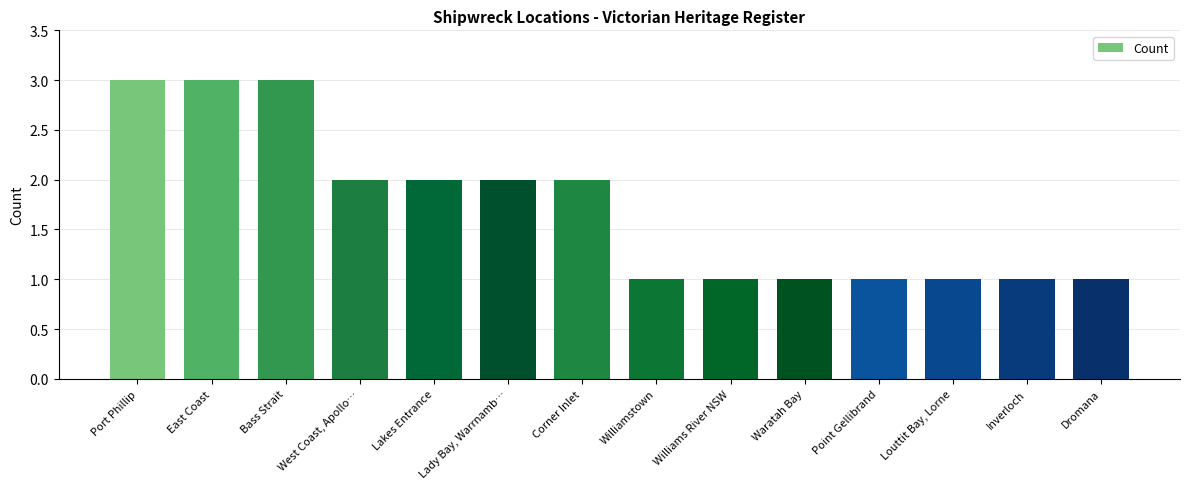

What is the label of the 14th bar from the right?

Port Phillip